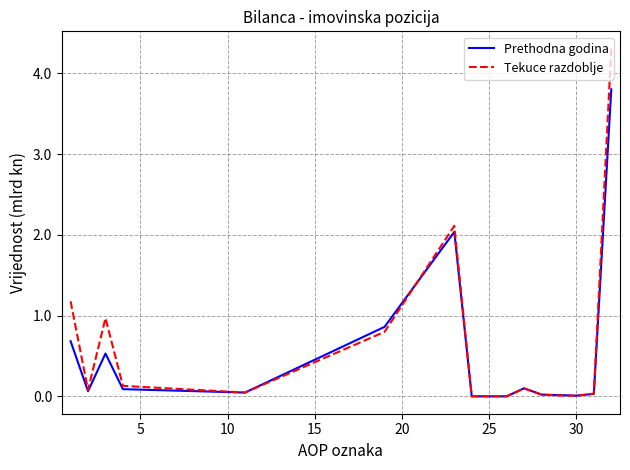

List the series in order of their peak value, lowest first.

Prethodna godina, Tekuce razdoblje